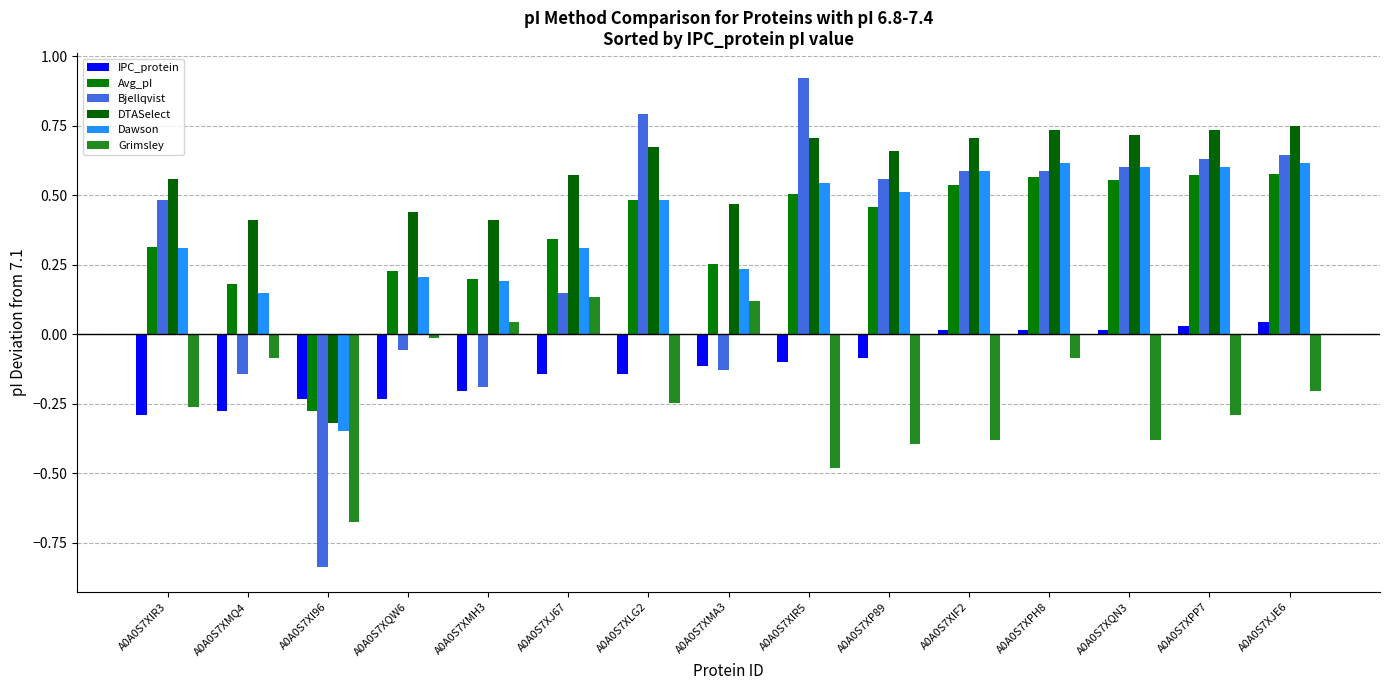

How many groups of bars are there?

15